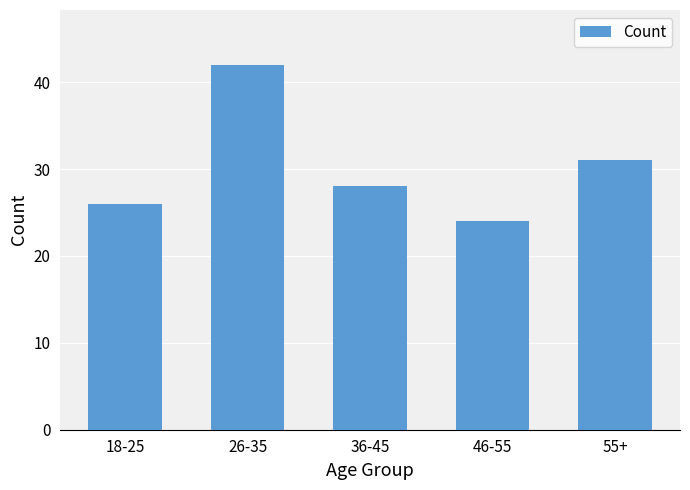

Reading right to left, extract all data points from this chart.

55+=31	46-55=24	36-45=28	26-35=42	18-25=26